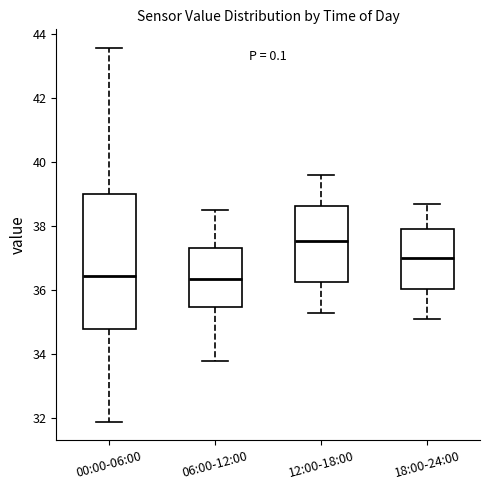

Reading left to right, transcribe this box plot: for each box, give where its median line is, the range the box spans, and where its two whiskers end, as read against the y-axis. The values are not printed on the chart, so give them approximately, as read against the axis.

00:00-06:00: median 36.4, box 34.8 to 39.0, whiskers 32.0 to 43.6
06:00-12:00: median 36.4, box 35.4 to 37.4, whiskers 33.8 to 38.6
12:00-18:00: median 37.6, box 36.2 to 38.6, whiskers 35.4 to 39.6
18:00-24:00: median 37.0, box 36.0 to 38.0, whiskers 35.2 to 38.8